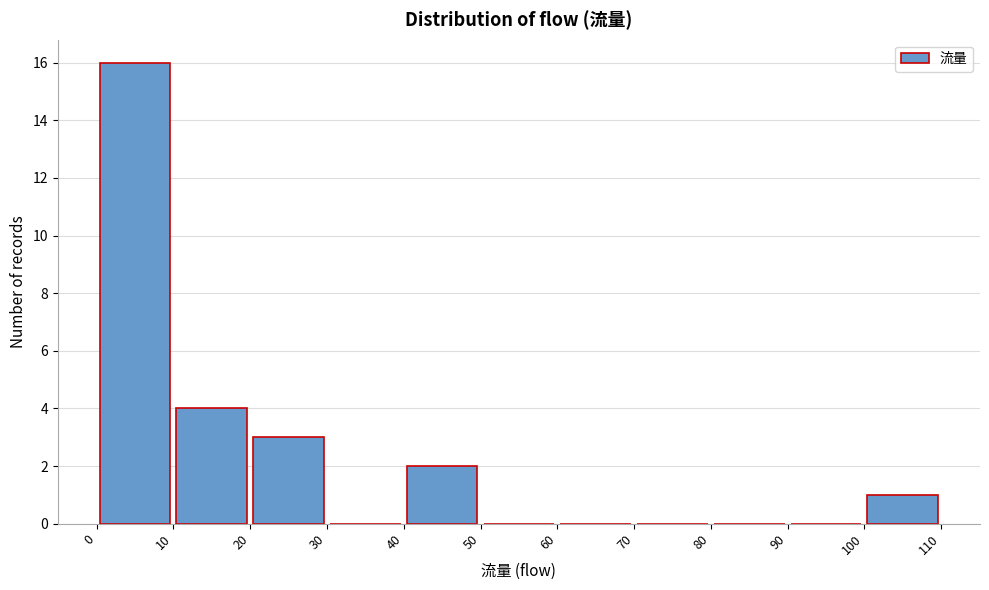

Over which range of the x-axis is the bar tallest?

0 to 10